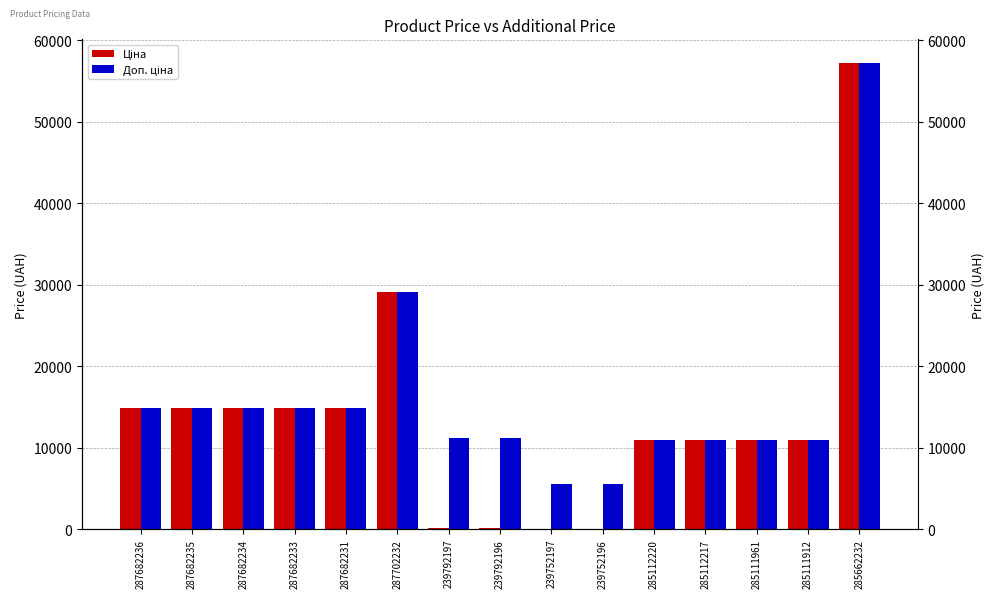

Reading left to right, transcribe all the data shown in this chart.

Ціна: 14817.6	14817.6	14817.6	14817.6	14817.6	29152.3	111.8	111.8	55.9	55.9	10964.4	10964.4	10964.4	10964.4	57258.0
Доп. ціна: 14817.6	14817.6	14817.6	14817.6	14817.6	29152.3	11182.0	11182.0	5591.0	5591.0	10964.4	10964.4	10964.4	10964.4	57258.0